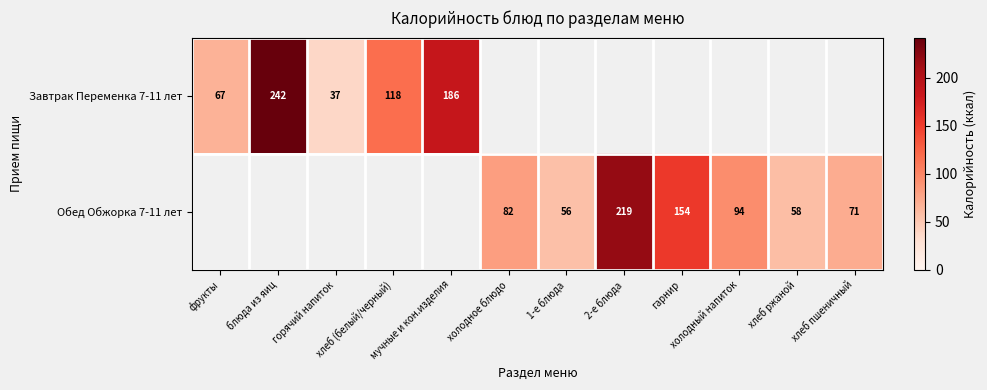

Which series has the widest spread of values?

Завтрак Переменка 7-11 лет